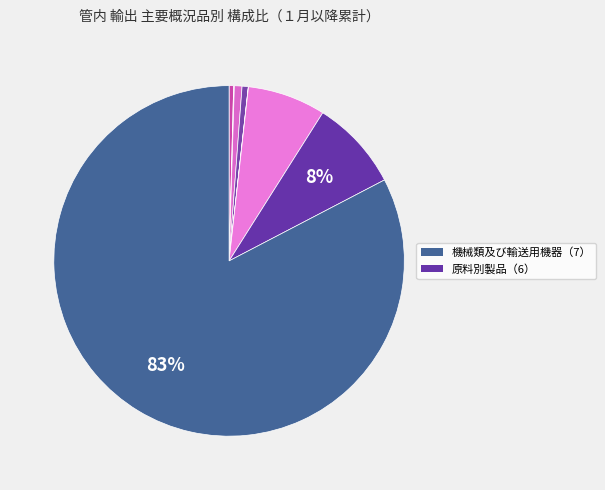

Count the number of slices in the pie.

8